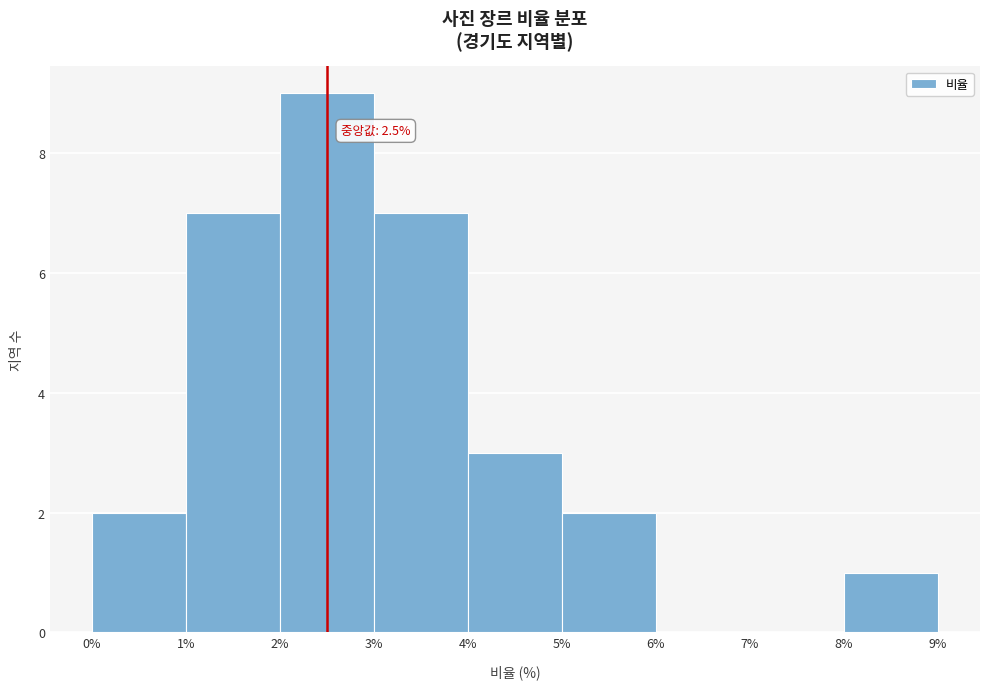

Which range on the x-axis has the tallest bar?

2% to 3%